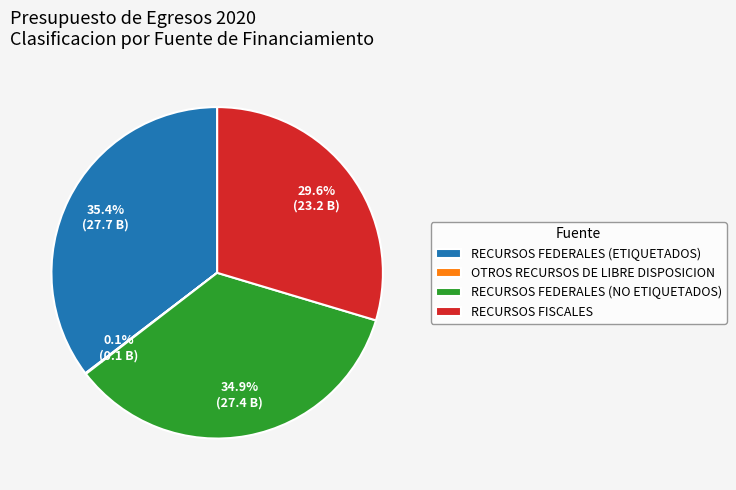

Is there a majority slice in this chart?

No